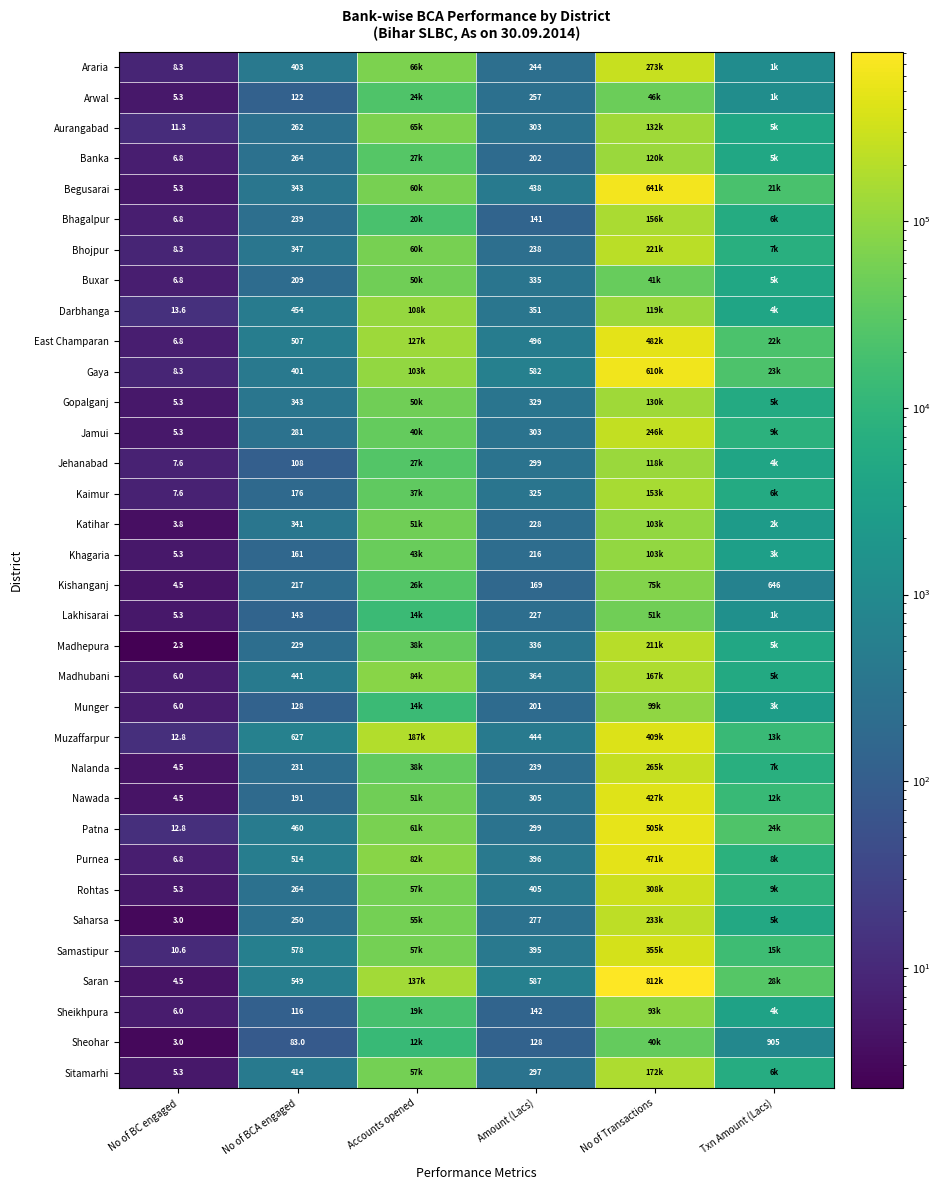

At how many categories does at least one series exceed 529551?

1